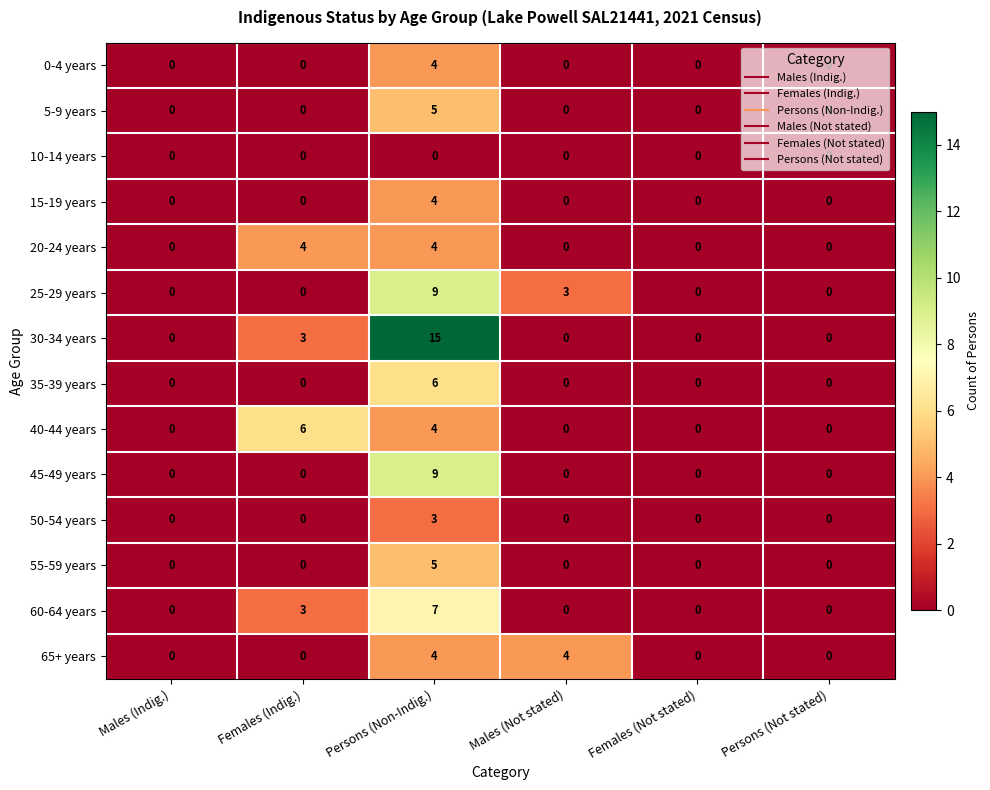

What is the maximum value shown in the chart?

15